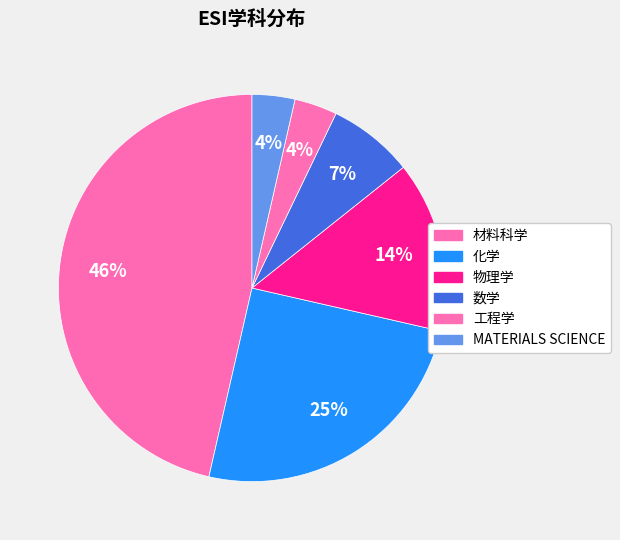

What percentage is the 工程学 slice, to the nearest percent?

4%